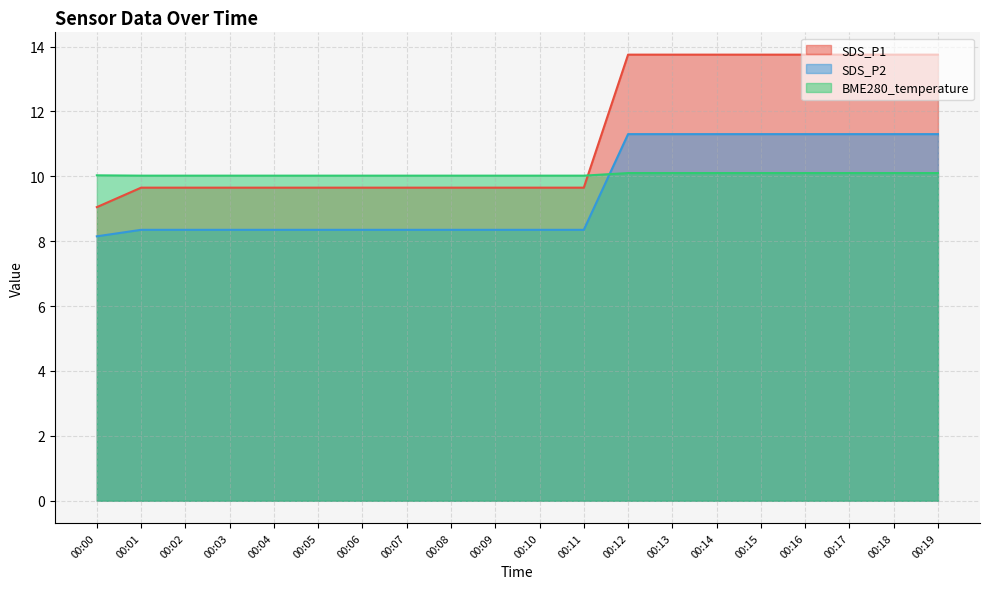

What is the spread (max minus min) of values at 00:14?

3.7